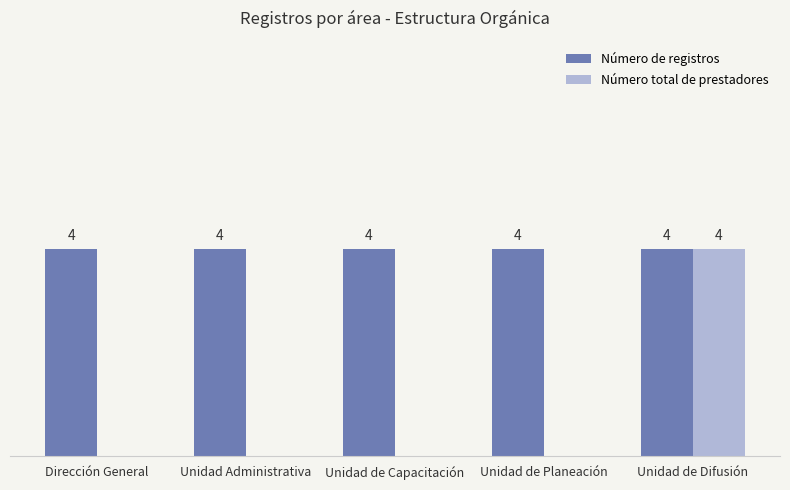

Between Unidad de Capacitación and Unidad de Difusión, which series saw the biggest shift?

Número total de prestadores